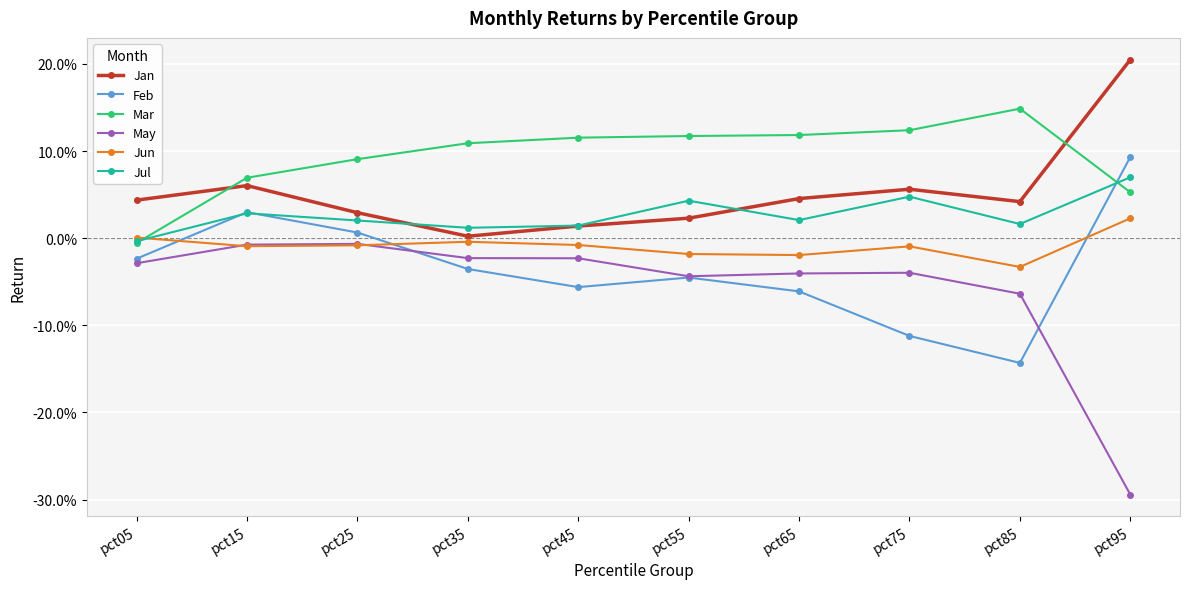

True or false: May and Mar cross at least once.

False